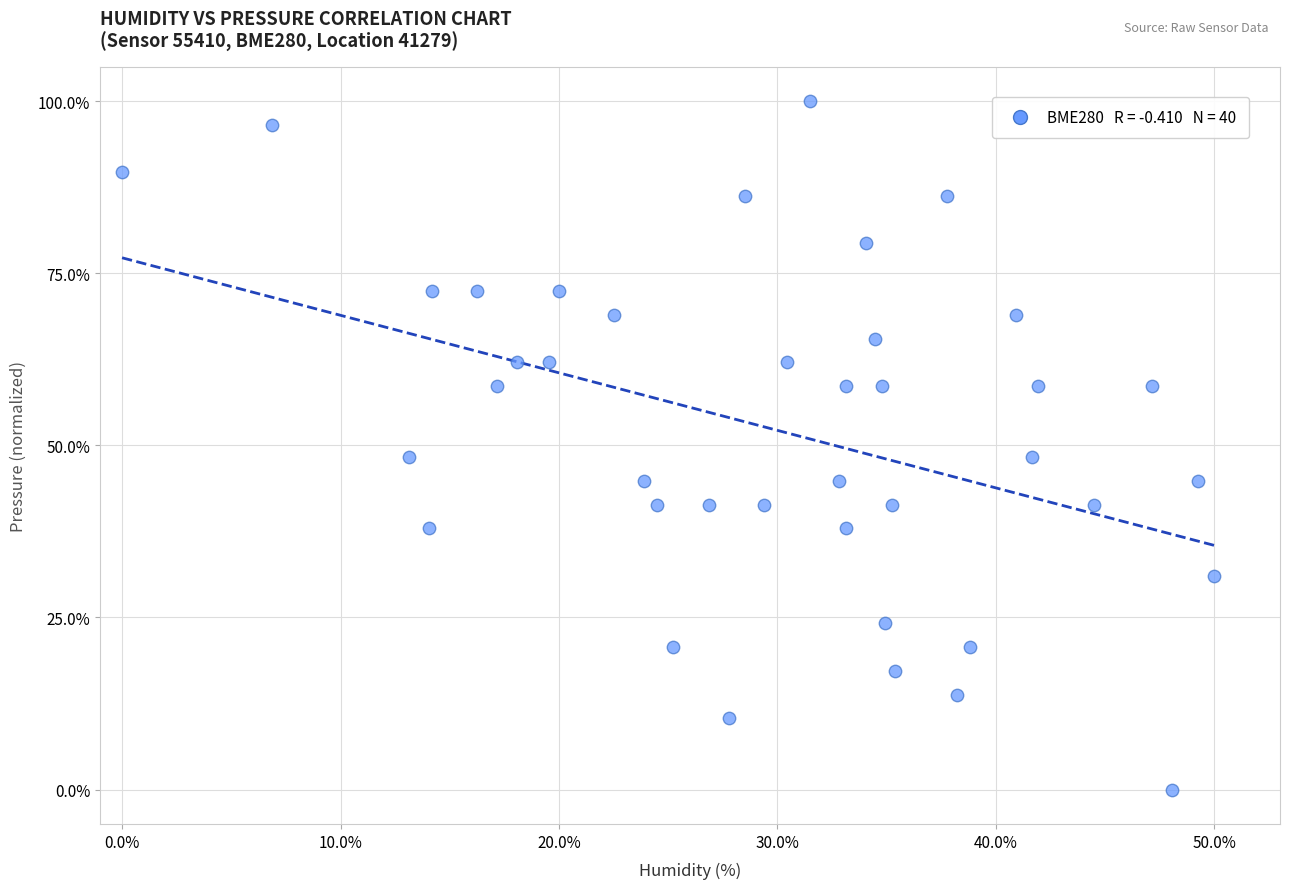

What is the range of Y values (max minus min)?

100.0